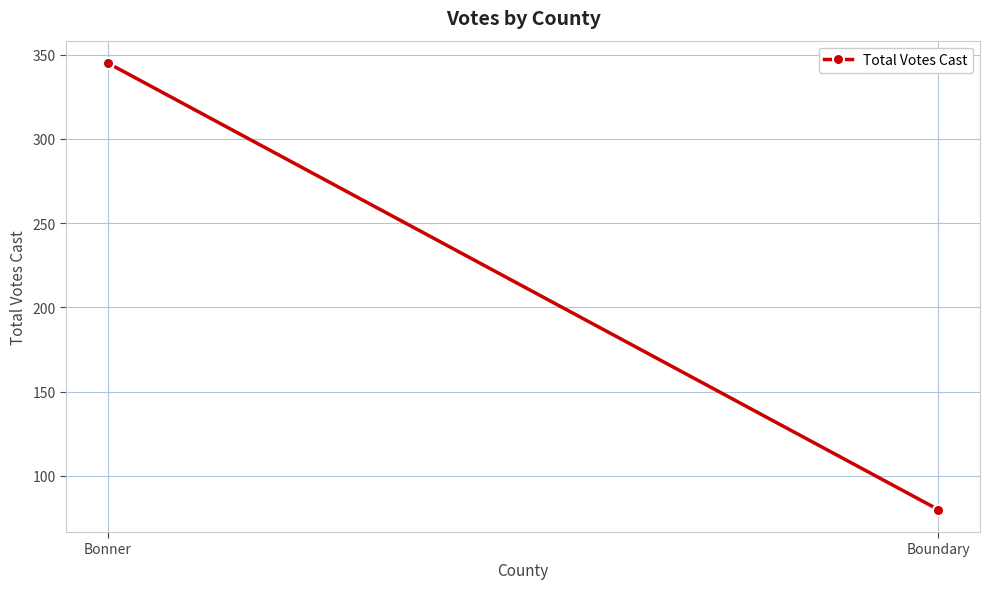

What is the ratio of the value at Boundary to the value at Bonner?

0.2